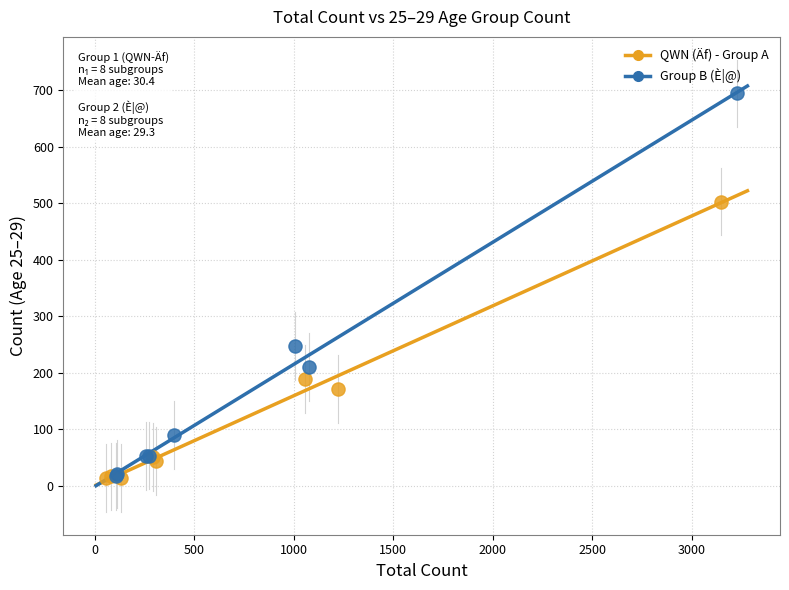

Which series has the largest Y range (max minus min)?

Group B (È|@)